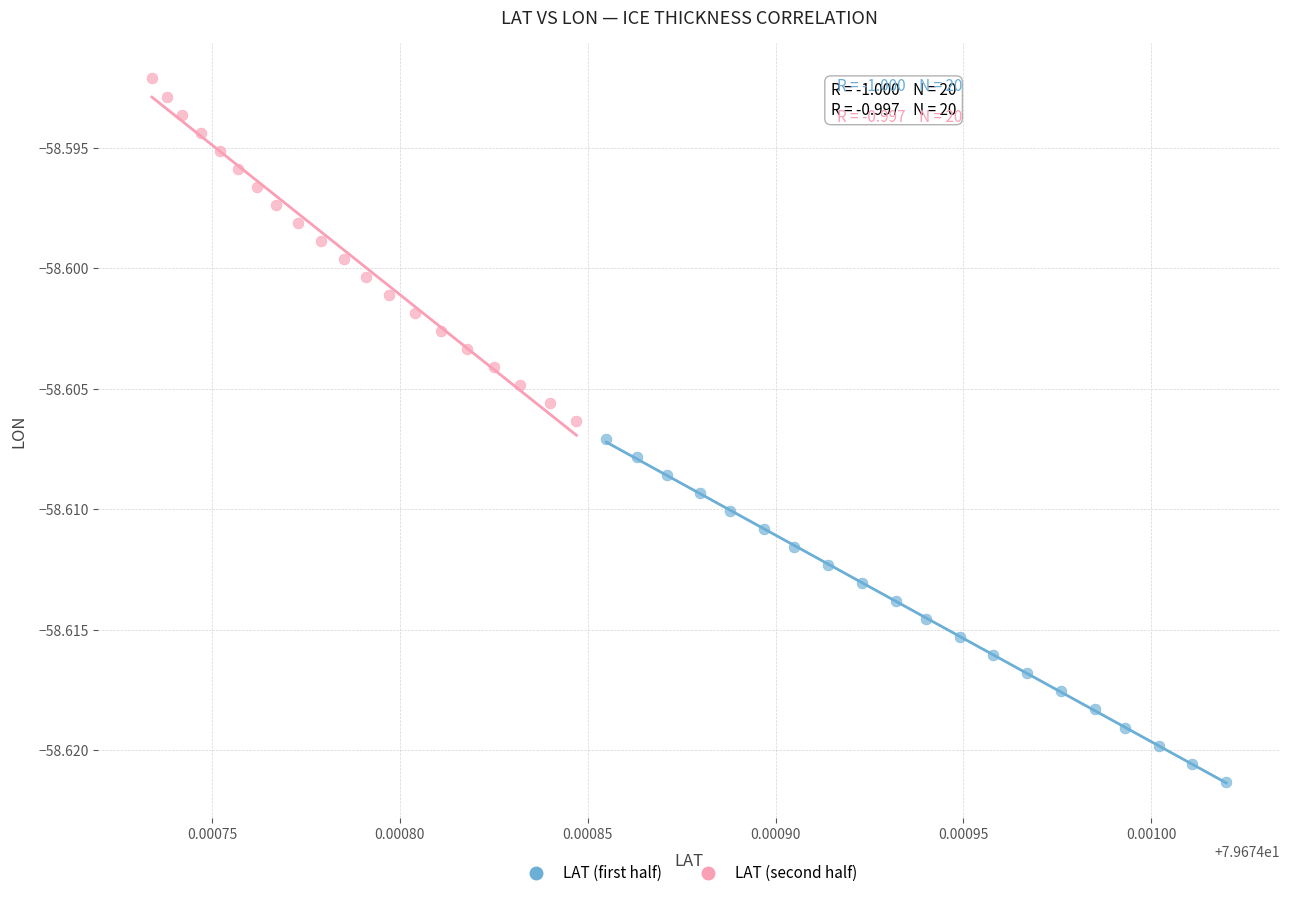

Which series contains the highest Y value?

LAT (second half)